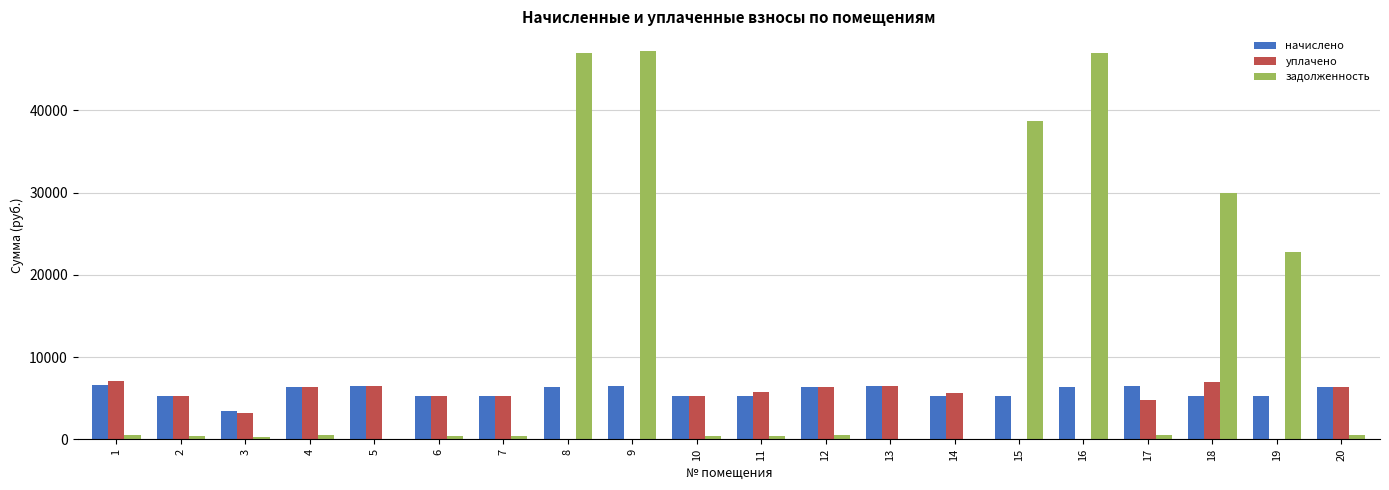

Is it true that задолженность equals 436.1 at 10?

True